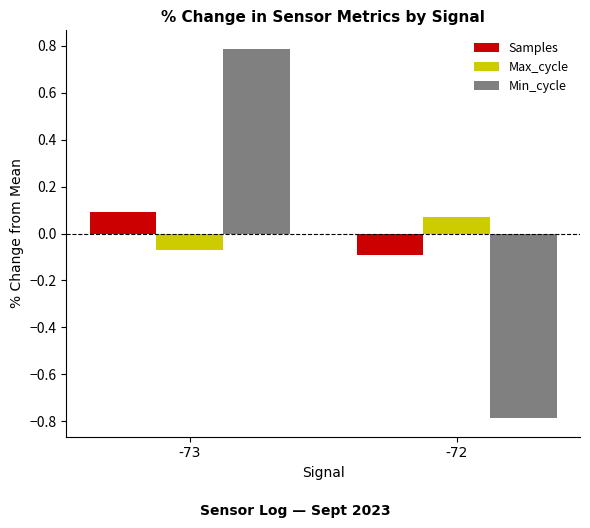

Are the bars grouped side by side (vs. stacked)?

Yes